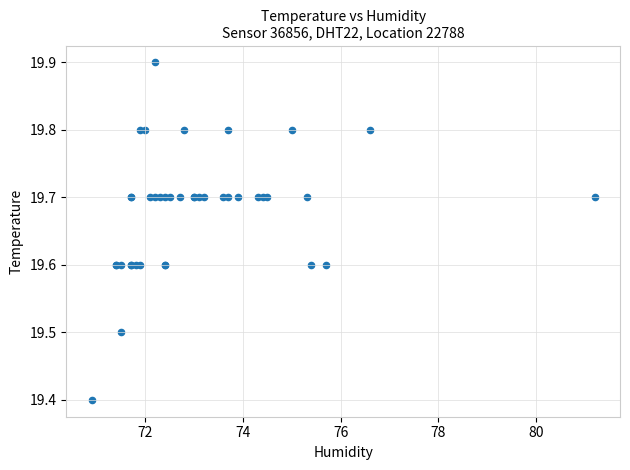

What Y value in the scatter plot is closest to 19?

19.4